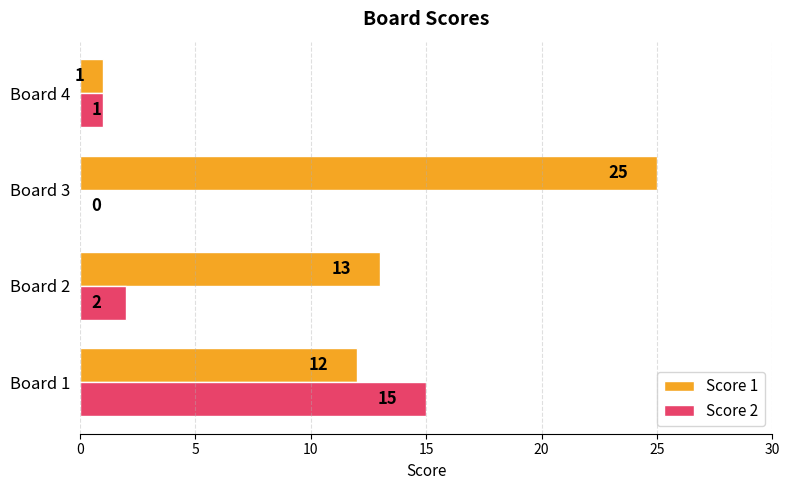

Which series changed the most between Board 1 and Board 3?

Score 2